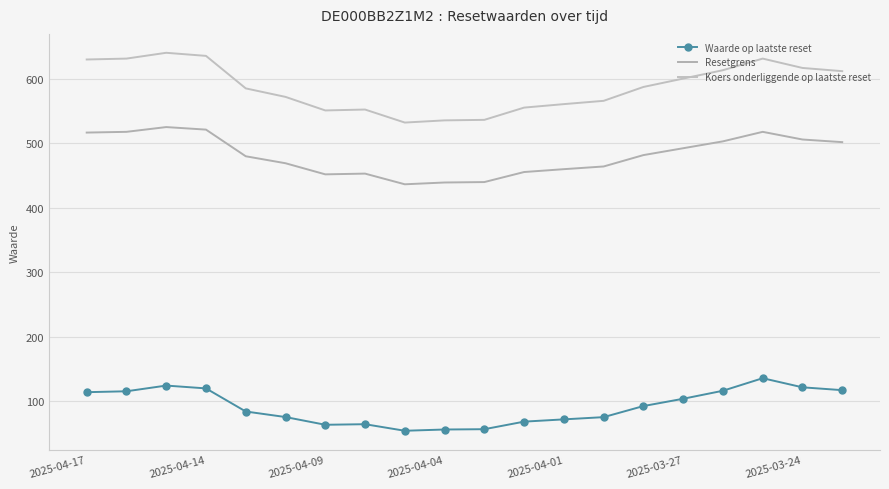

True or false: Resetgrens and Koers onderliggende op laatste reset cross at least once.

False